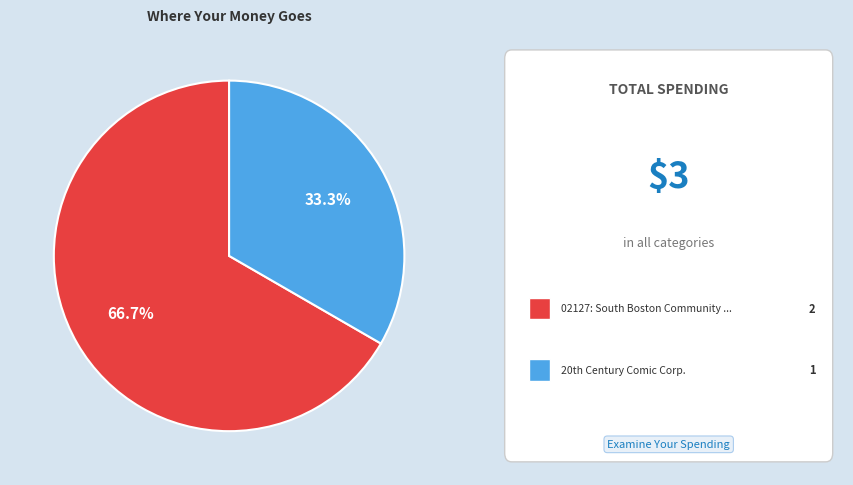

How many segments does this pie chart have?

2